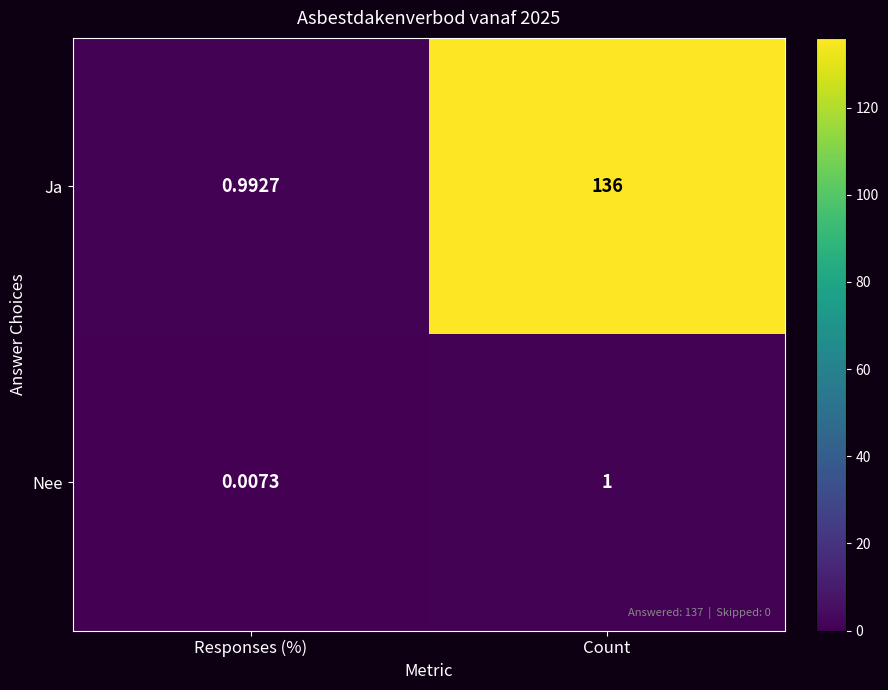

Between Responses (%) and Count, which series saw the biggest shift?

Ja